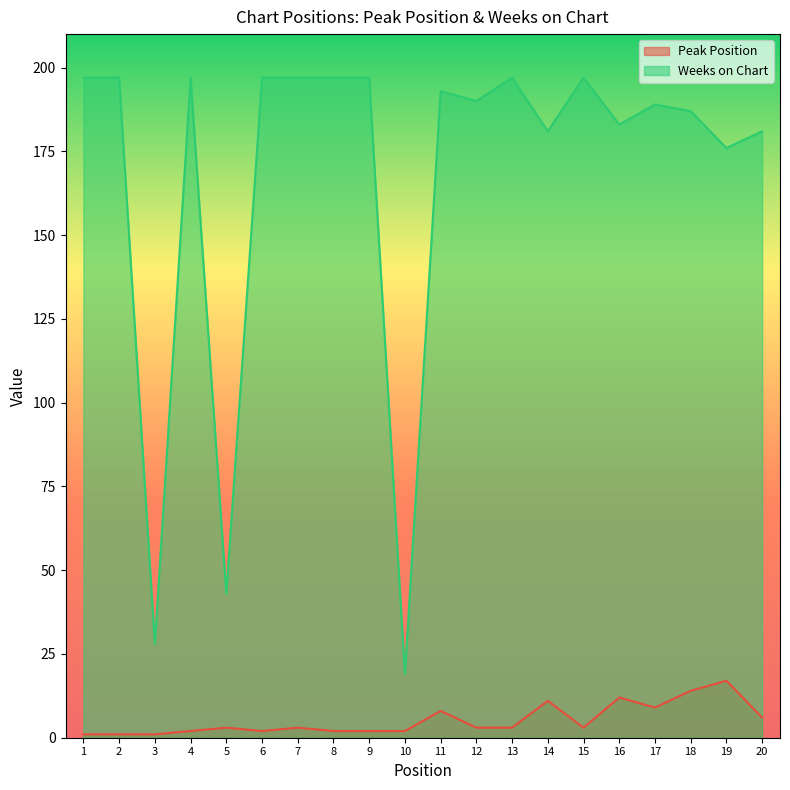

List the series in order of their overall mean, highest first.

Weeks on Chart, Peak Position